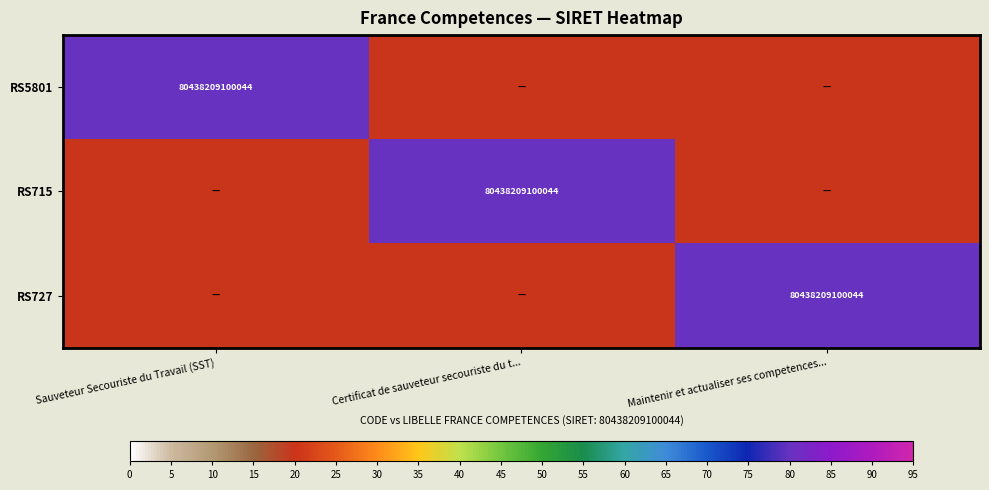

The value of RS5801 at Sauveteur Secouriste du Travail (SST) is 137033851567965. True or false?

False